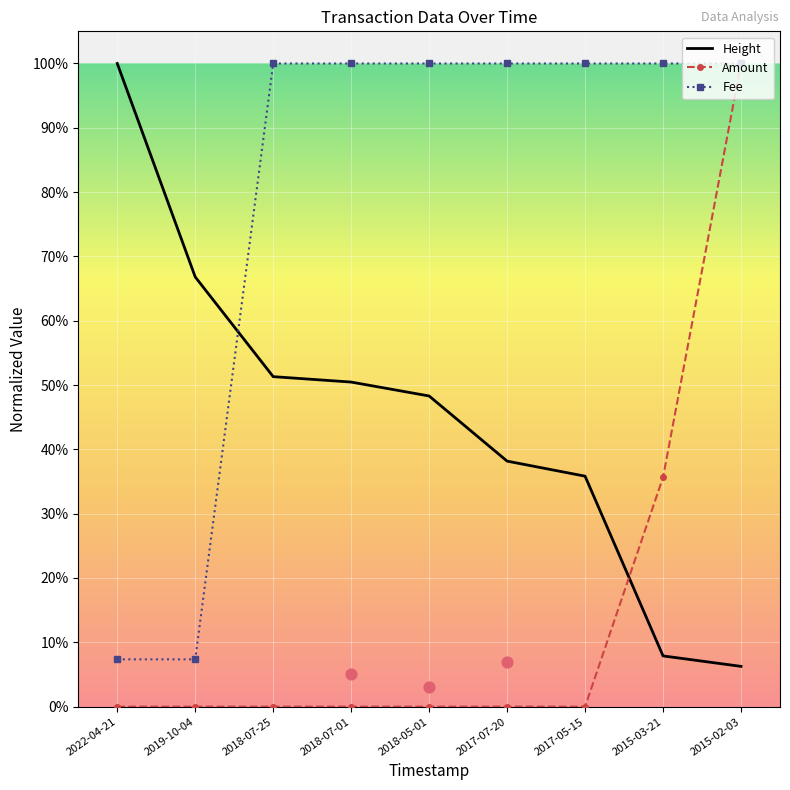

What is the total value across all series at 2015-03-21?

1.4